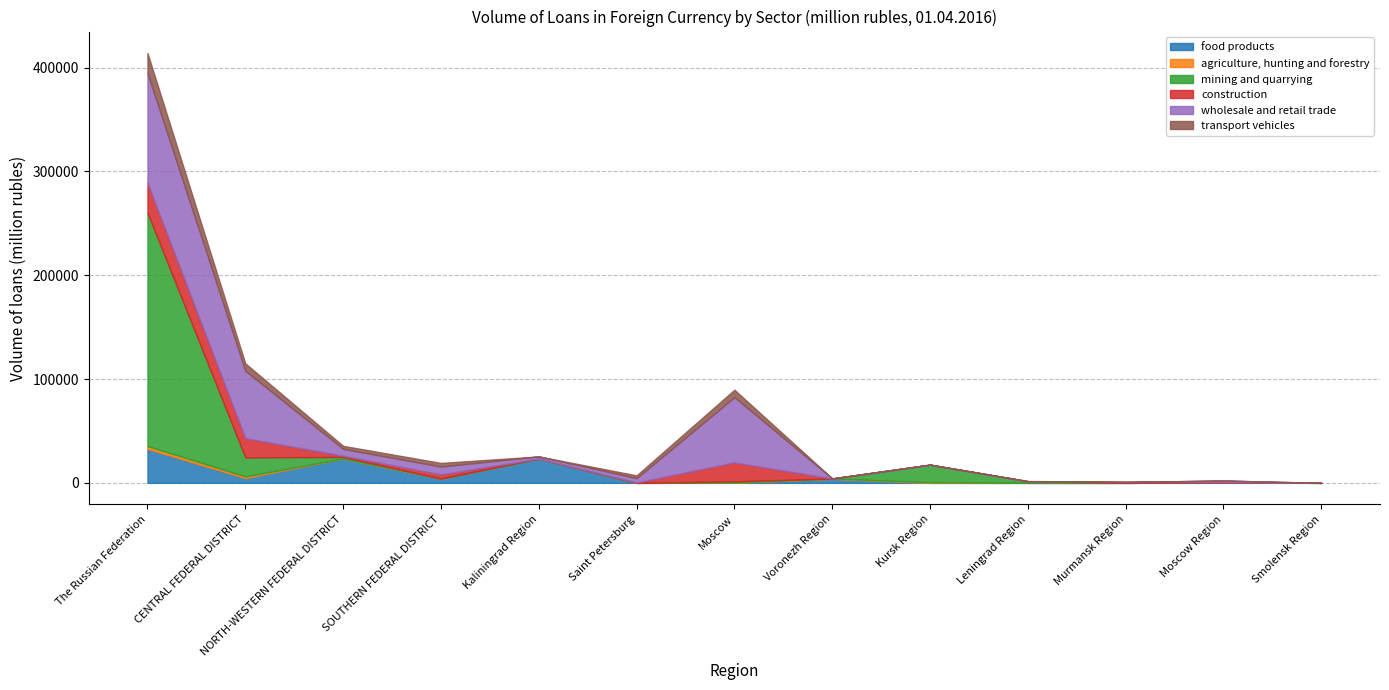

Between NORTH-WESTERN FEDERAL DISTRICT and Moscow Region, which series saw the biggest shift?

food products